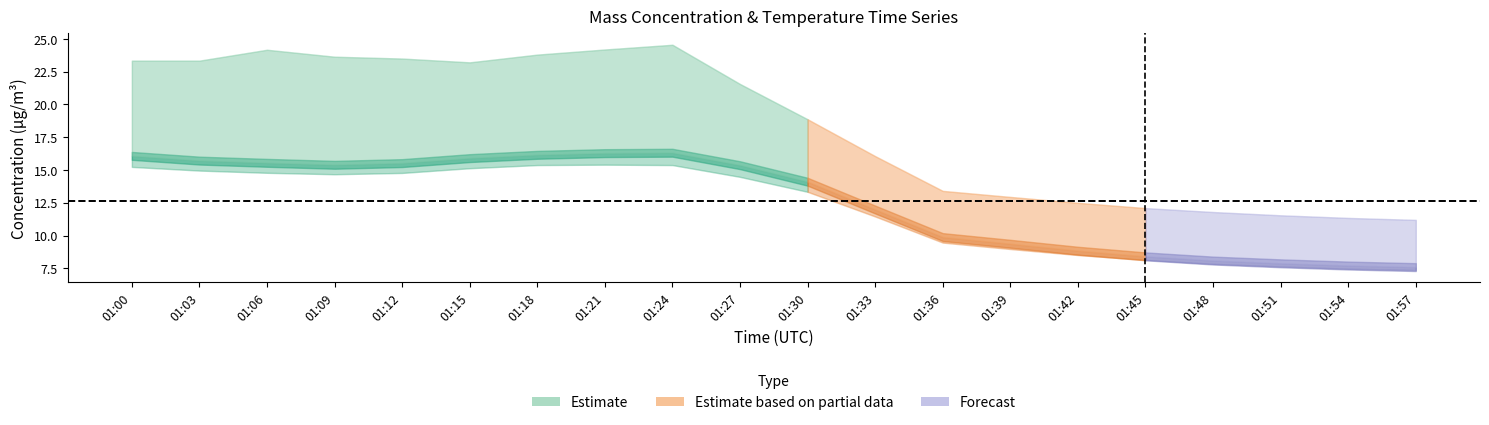

What is the value of the X0_M11 point at the 4th from the left?

23.6